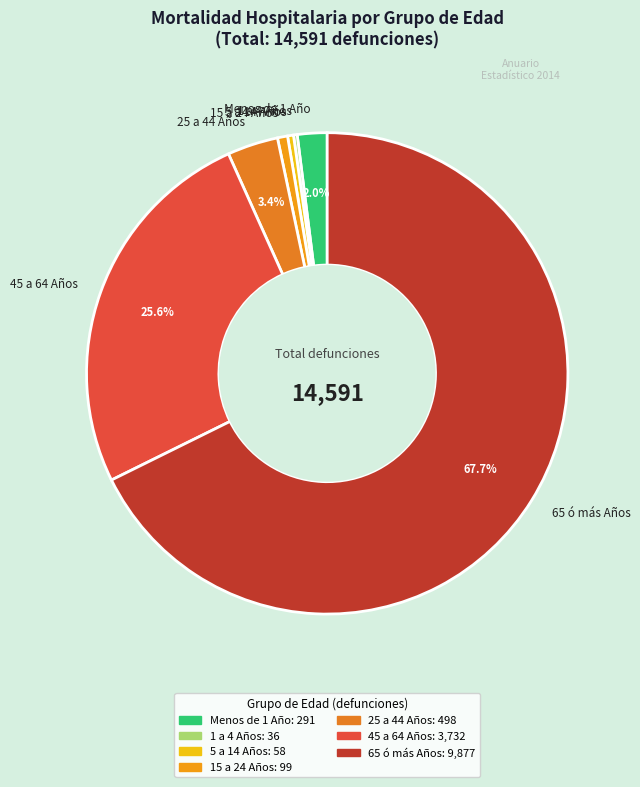

Which category has the biggest portion of the pie?

65 ó más Años